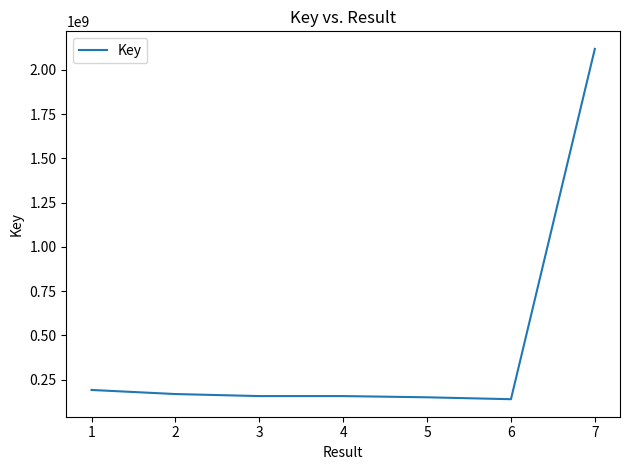

True or false: there are more than 0 points higher than both neighbors.

True